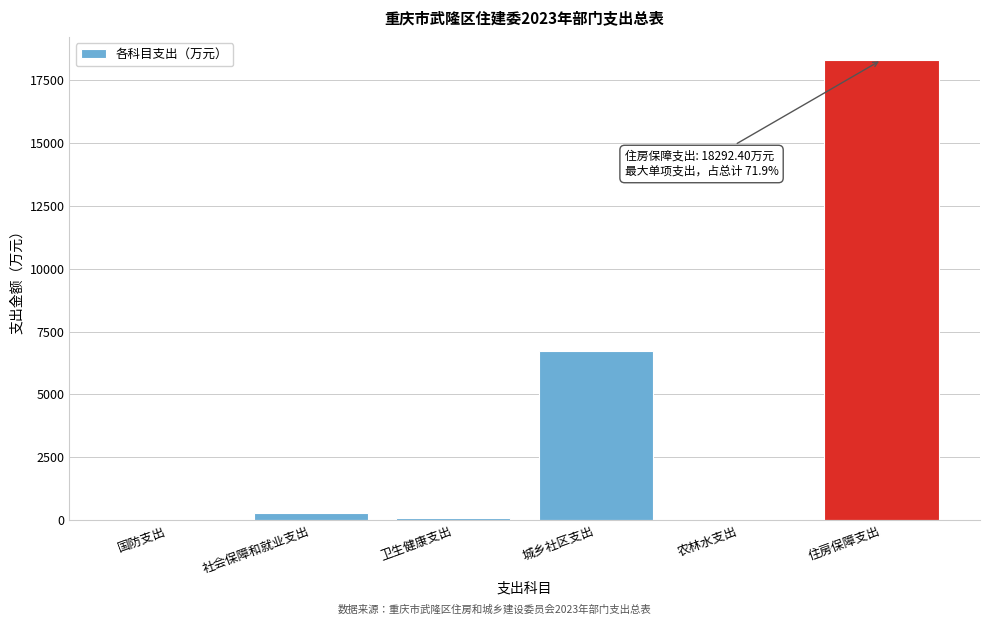

Is it true that the value at 城乡社区支出 is 2649.1?

False